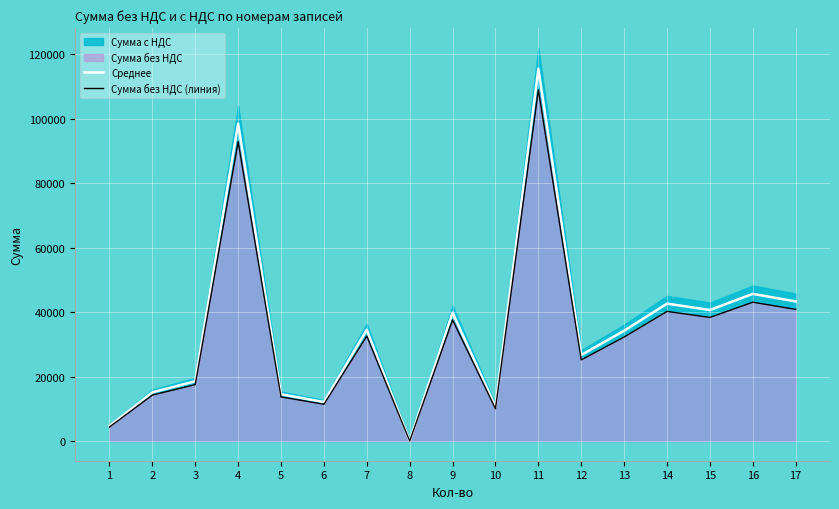

At which category is the sum across all series the highest?

11